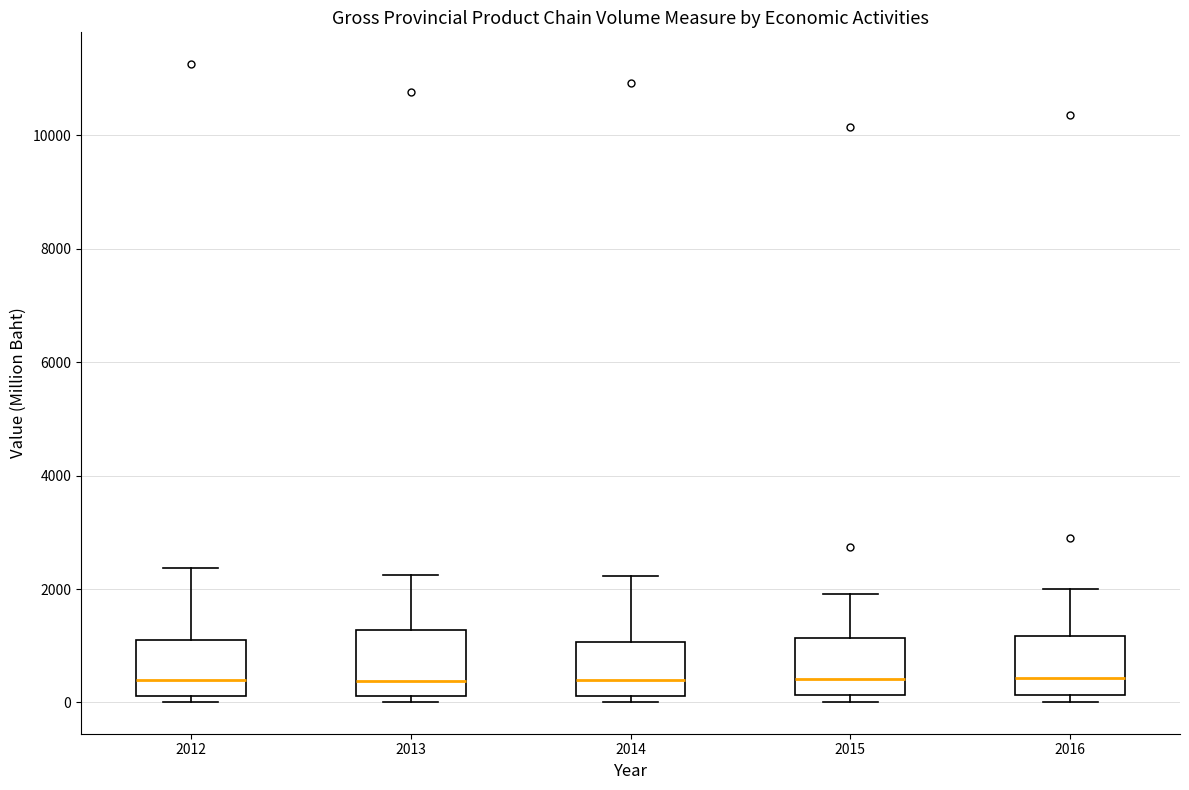

Where is the upper edge of the box at x = 2016 on the y-axis? The values are not printed on the chart, so give them approximately, as read against the axis.

1200